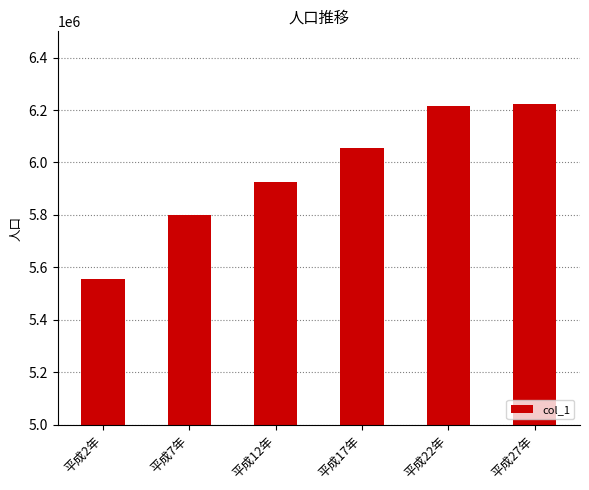

What is the difference between the maximum and minimum values?

667237